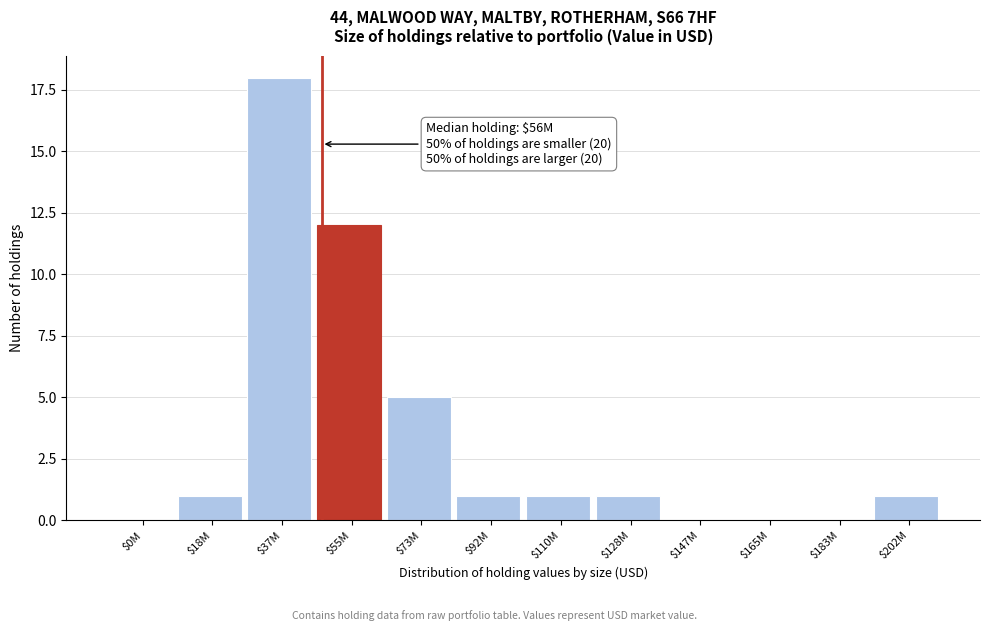

What is the sum of all values?

40